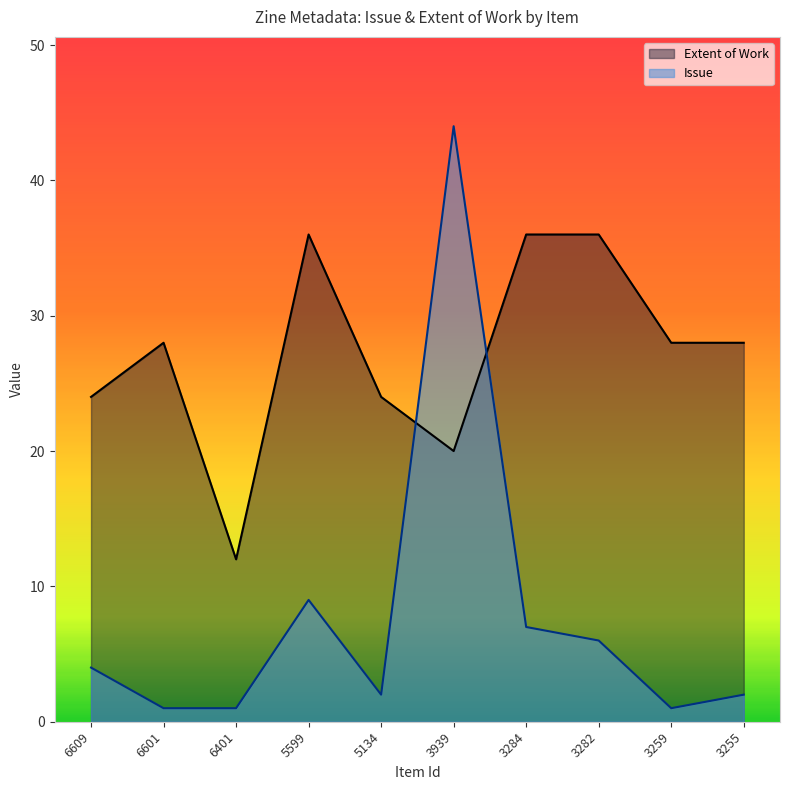

Which series ends up on top after the final intersection of Issue and Extent of Work?

Extent of Work